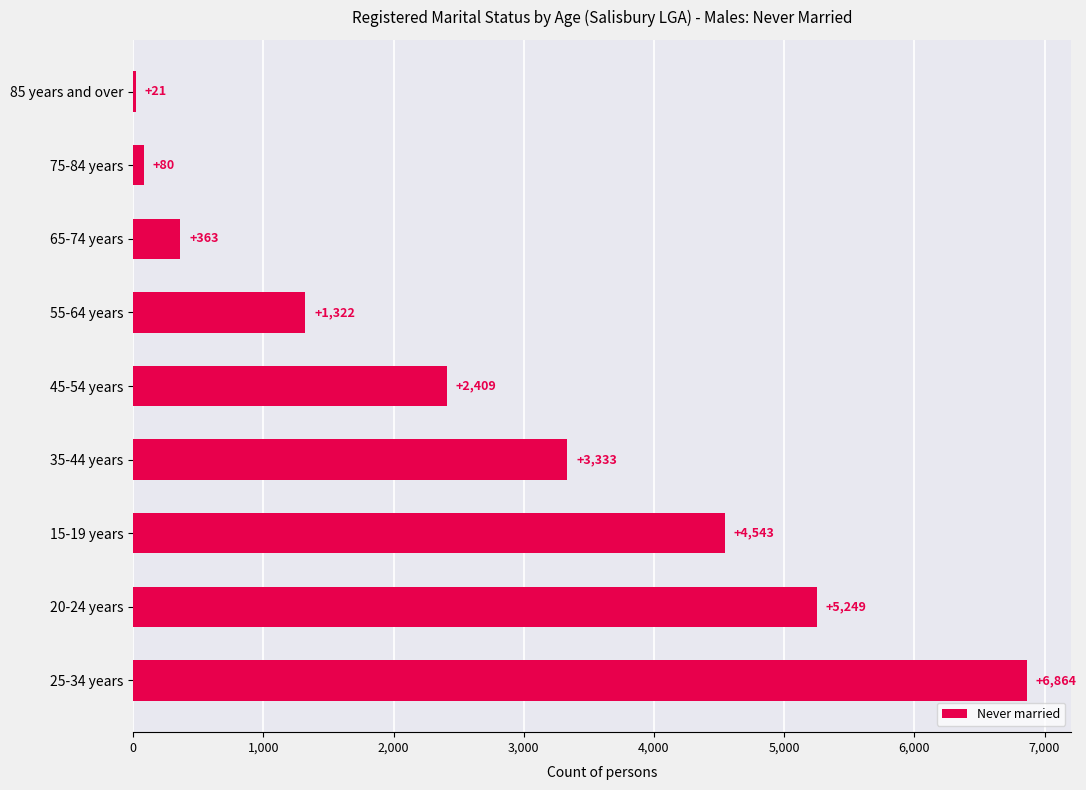

Are the bars grouped side by side (vs. stacked)?

No